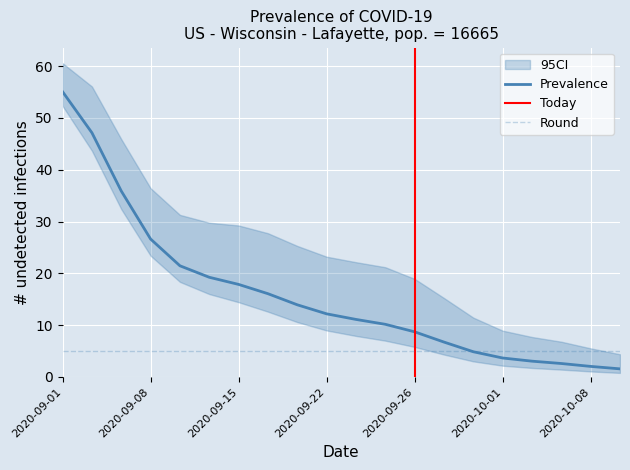

At which label is Prevalence closest to 28?

2020-09-08